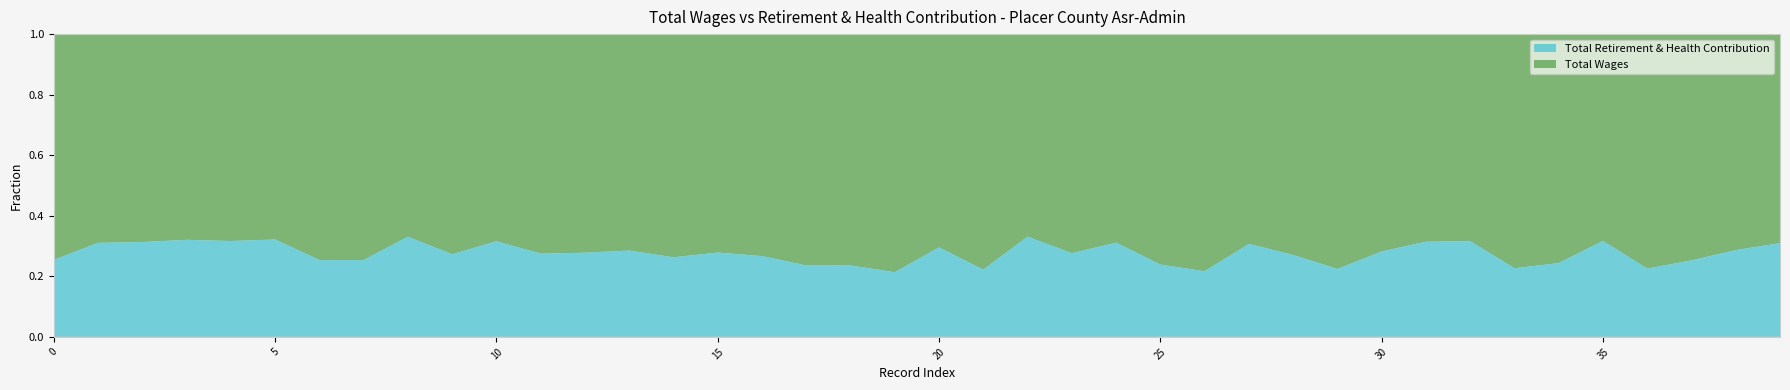

Reading right to left, what are all the values shown in this chart?

Total Wages: 39=89099	38=91390	37=93189	36=95959	35=96232	34=96312	33=96312	32=97370	31=98570	30=99176	29=100393	28=101236	27=102078	26=102416	25=102810	24=105099	23=105564	22=107204	21=110663	20=111084	19=114107	18=116674	17=117135	16=117926	15=118960	14=120382	13=121338	12=124408	11=126928	10=132411	9=132859	8=133766	7=134639	6=134680	5=144060	4=145828	3=148173	2=153373	1=178585	0=219999
Total Retirement & Health Contribution: 39=39943	38=36700	37=31464	36=27931	35=44645	34=31057	33=28186	32=44977	31=45199	30=38908	29=29025	28=37502	27=45216	26=28319	25=32238	24=47461	23=40289	22=53037	21=31552	20=46557	19=30967	18=36013	17=36144	16=42912	15=45916	14=42911	13=48366	12=47881	11=48112	10=61055	9=49841	8=66067	7=45781	6=45781	5=68253	4=67541	3=69877	2=69918	1=80433	0=74972